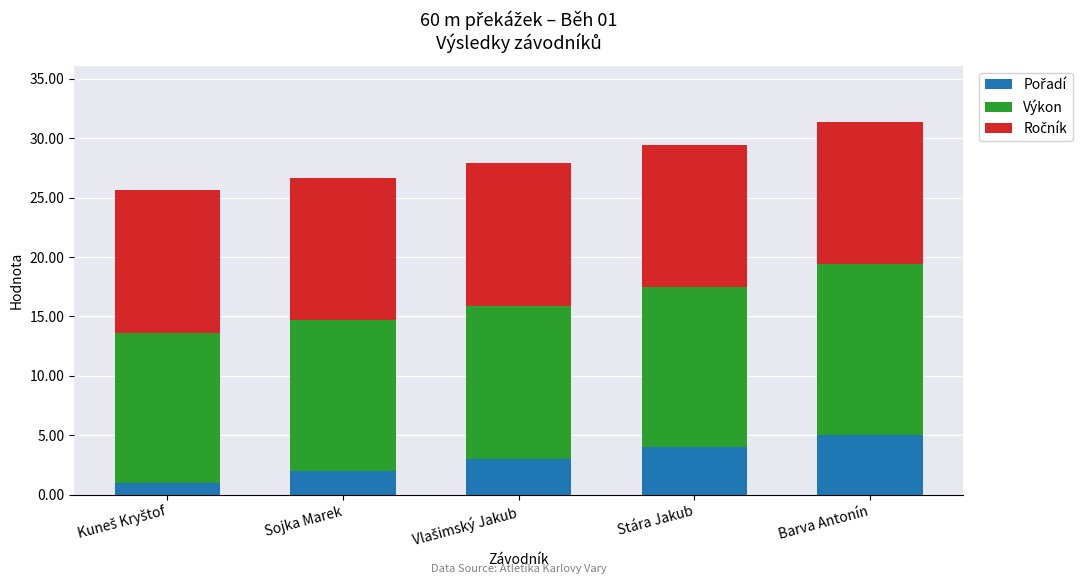

What is the total value across all series at Barva Antonín?

31.4